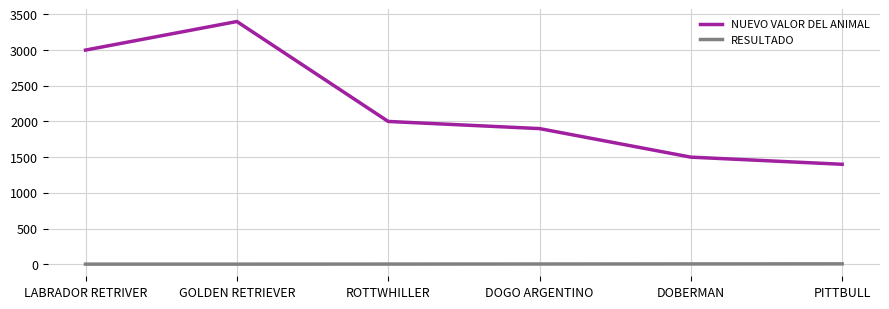

What is the lowest value of the NUEVO VALOR DEL ANIMAL series?

1400